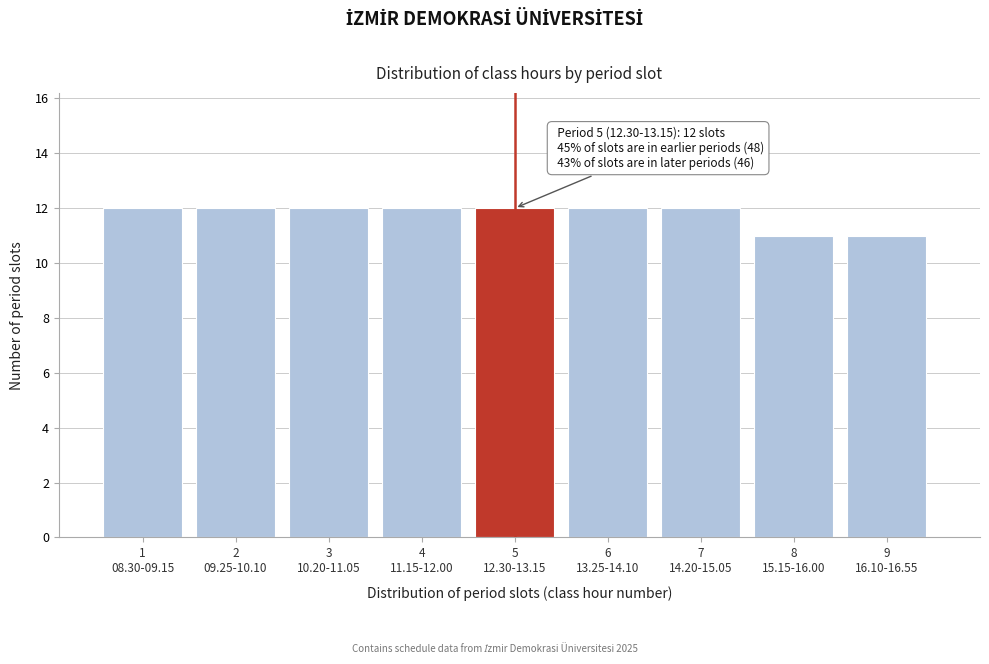

Reading left to right, extract all data points from this chart.

12	12	12	12	12	12	12	11	11